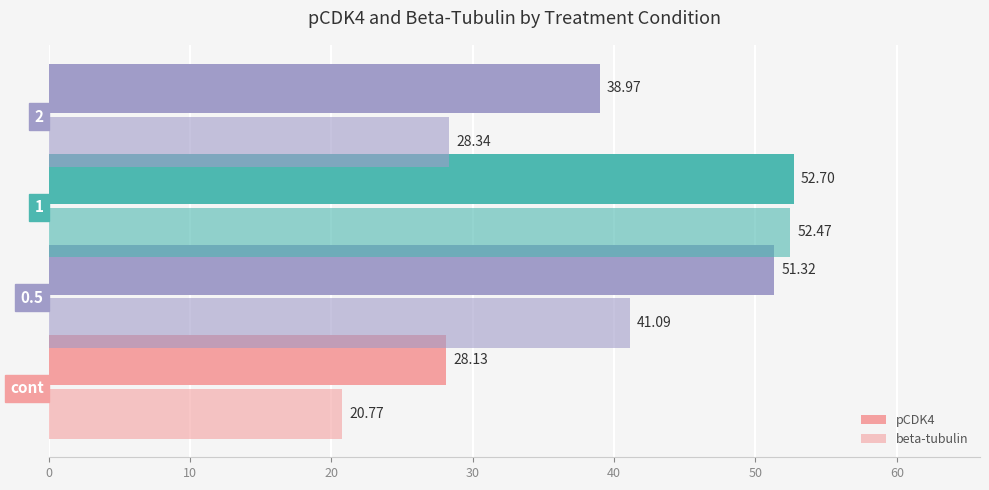

What is the value of the beta-tubulin bar at the 3rd from the left?

52.5